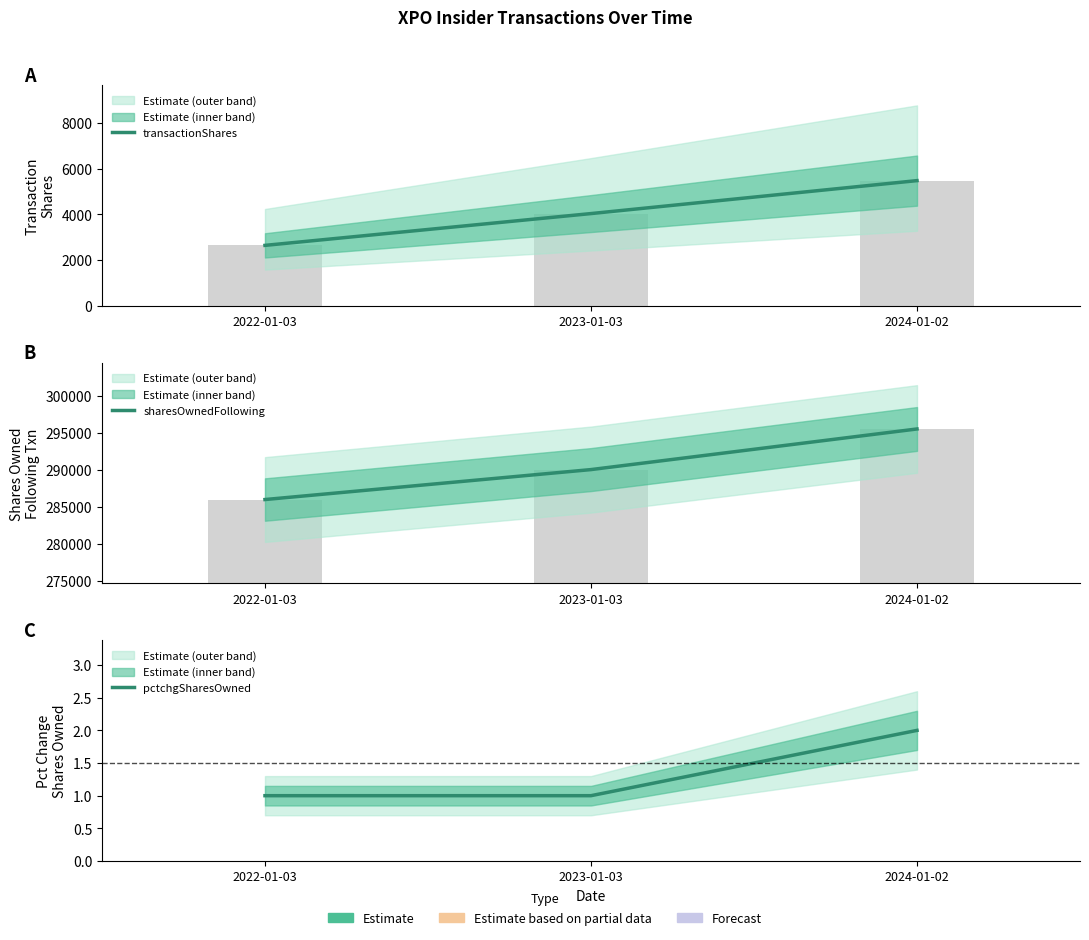

What is the total value across all series at 2023-01-03?

294070